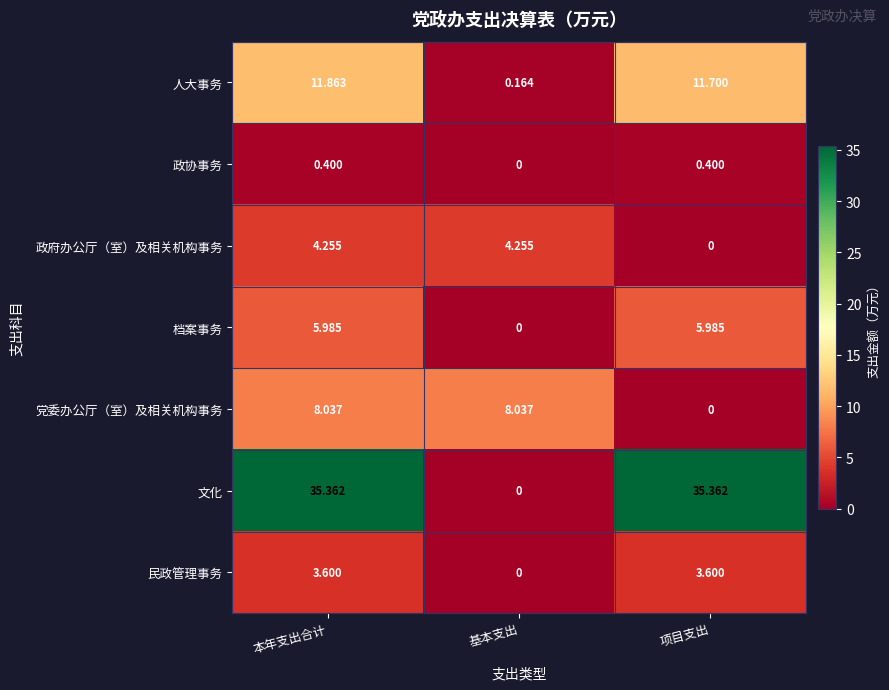

Count the number of data series in this chart.

7